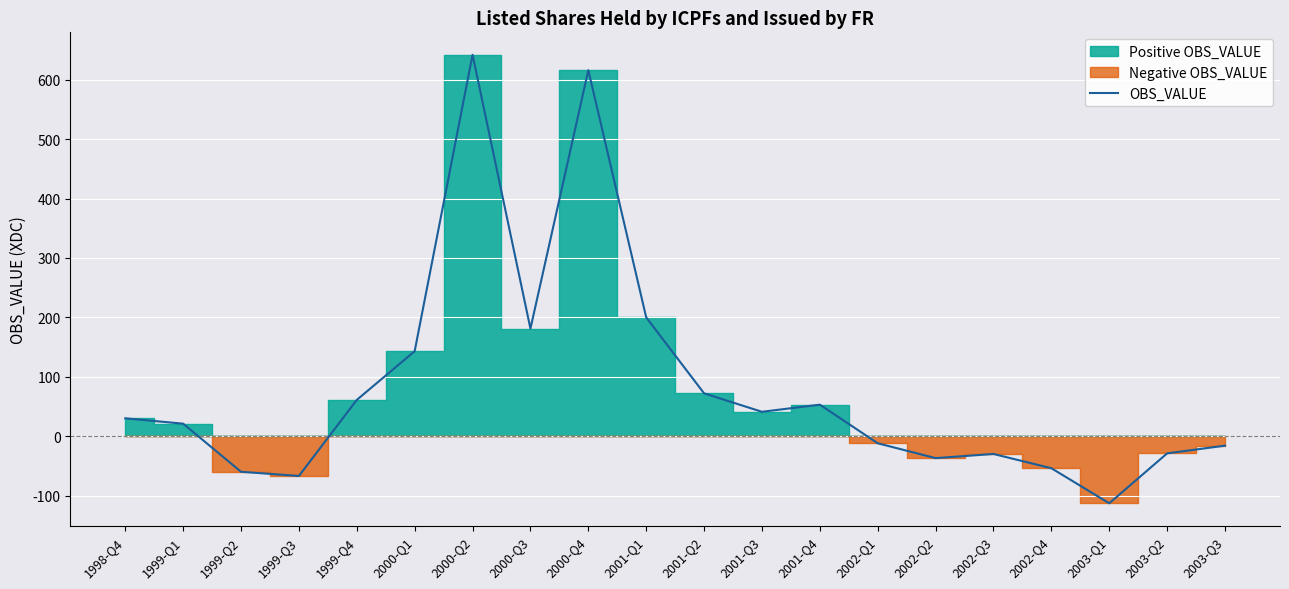

What is the difference between the maximum and minimum values?

755